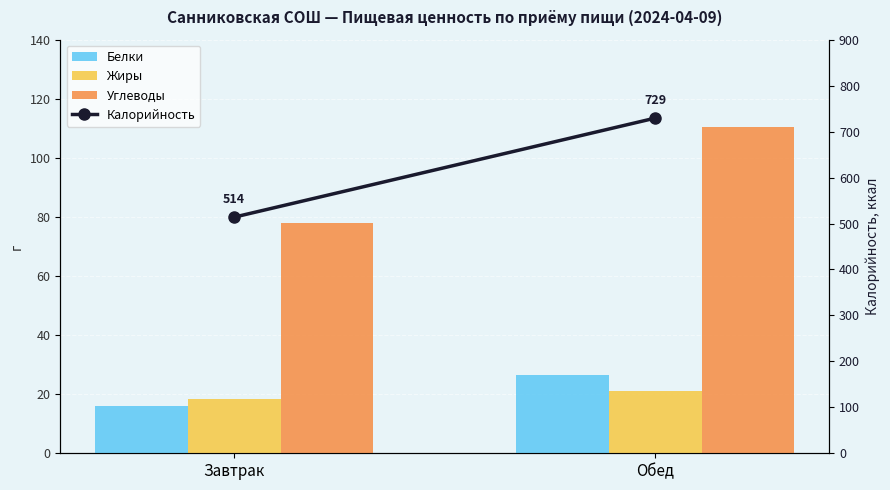

True or false: Калорийность has a value of 513.9 at Завтрак.

True